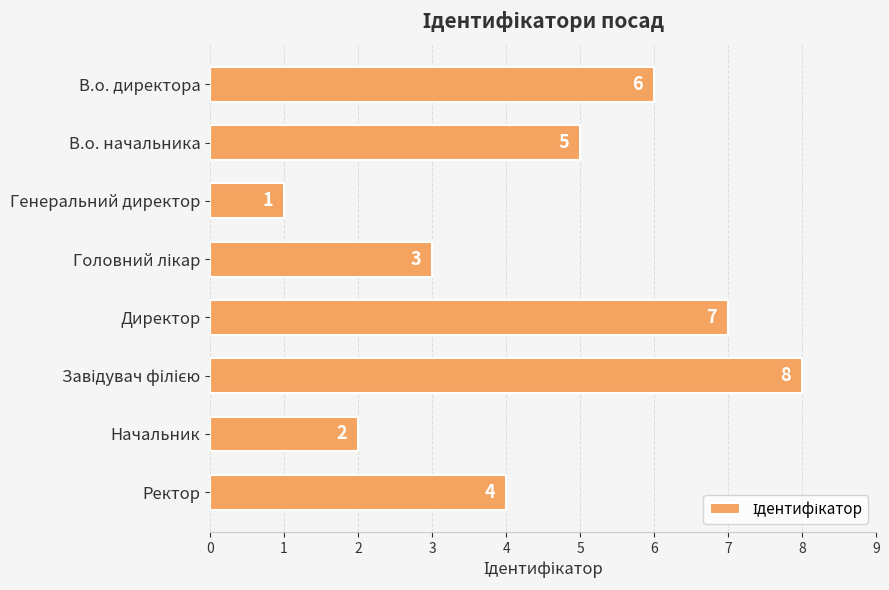

What is the ratio of the value at Директор to the value at Начальник?

3.5